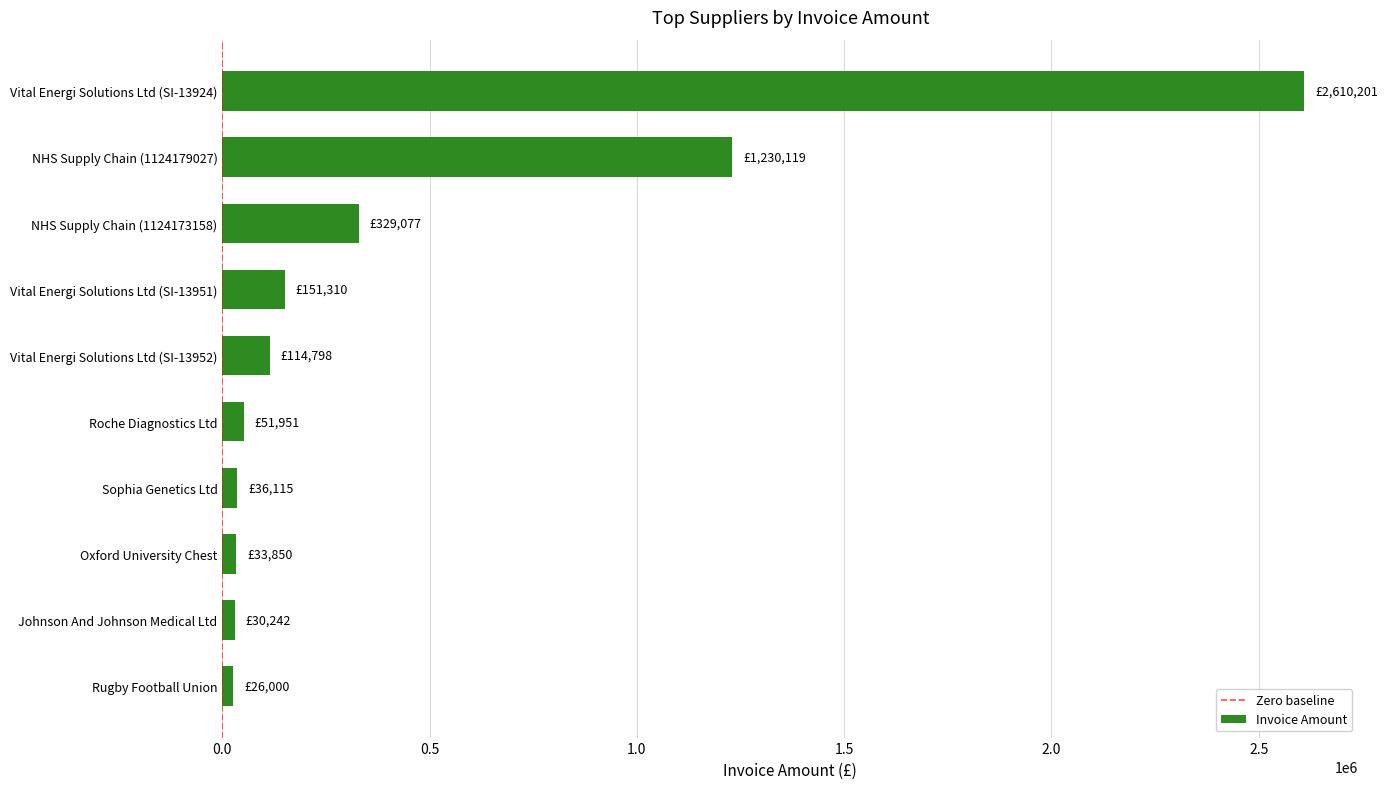

Count the number of categories in the chart.

10